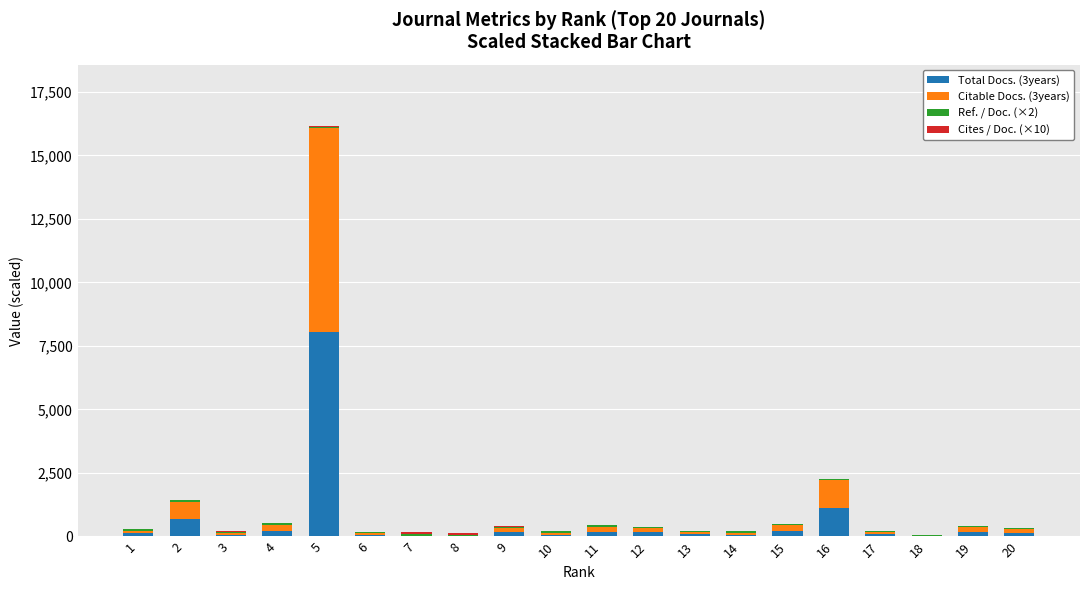

At how many categories does at least one series exceed 3123?

1